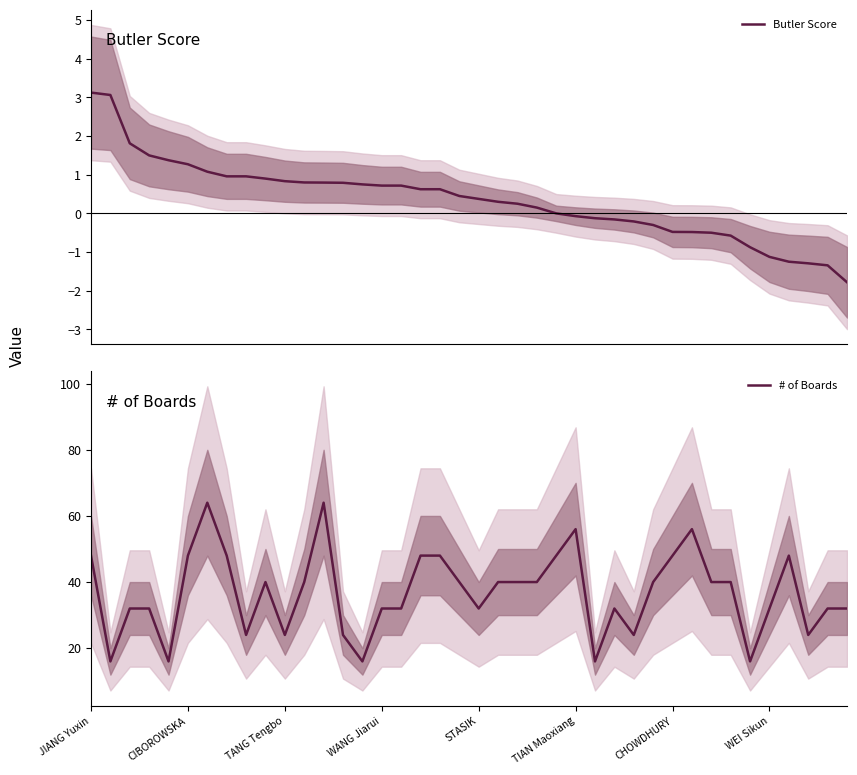

In # of Boards, how many points are lower than both neighbors (excluding endpoints)?

10